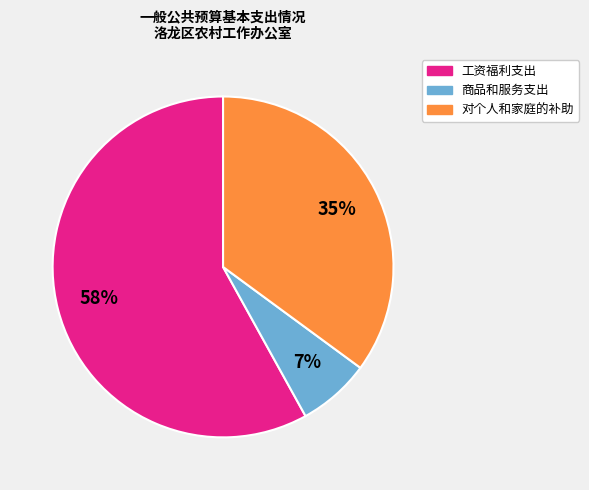

To the nearest percent, what percentage of the pie is 对个人和家庭的补助?

35%